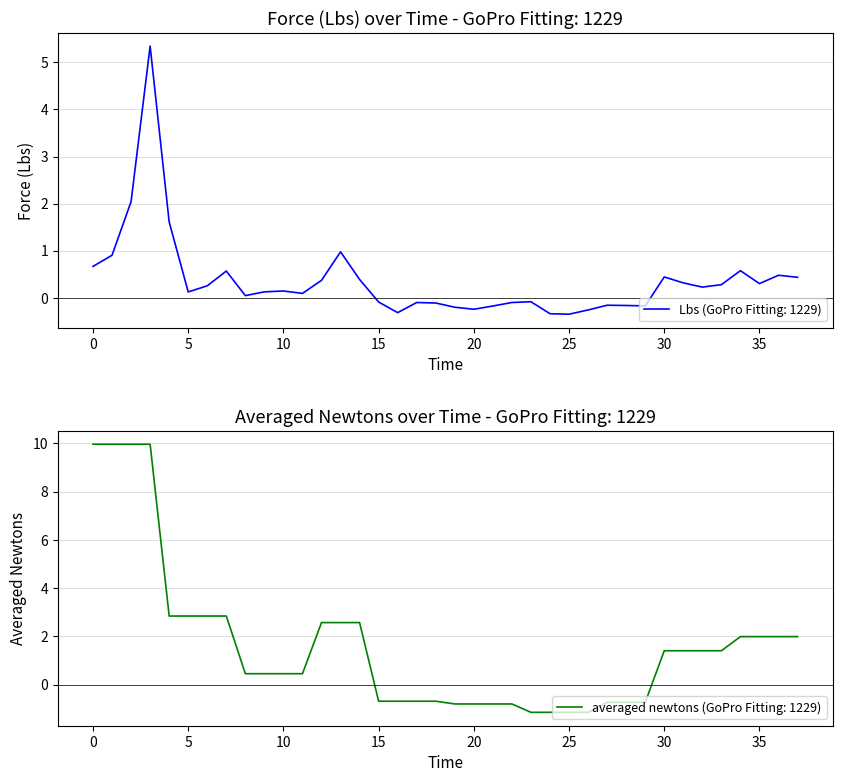

What is the label of the 33rd point from the left?

32